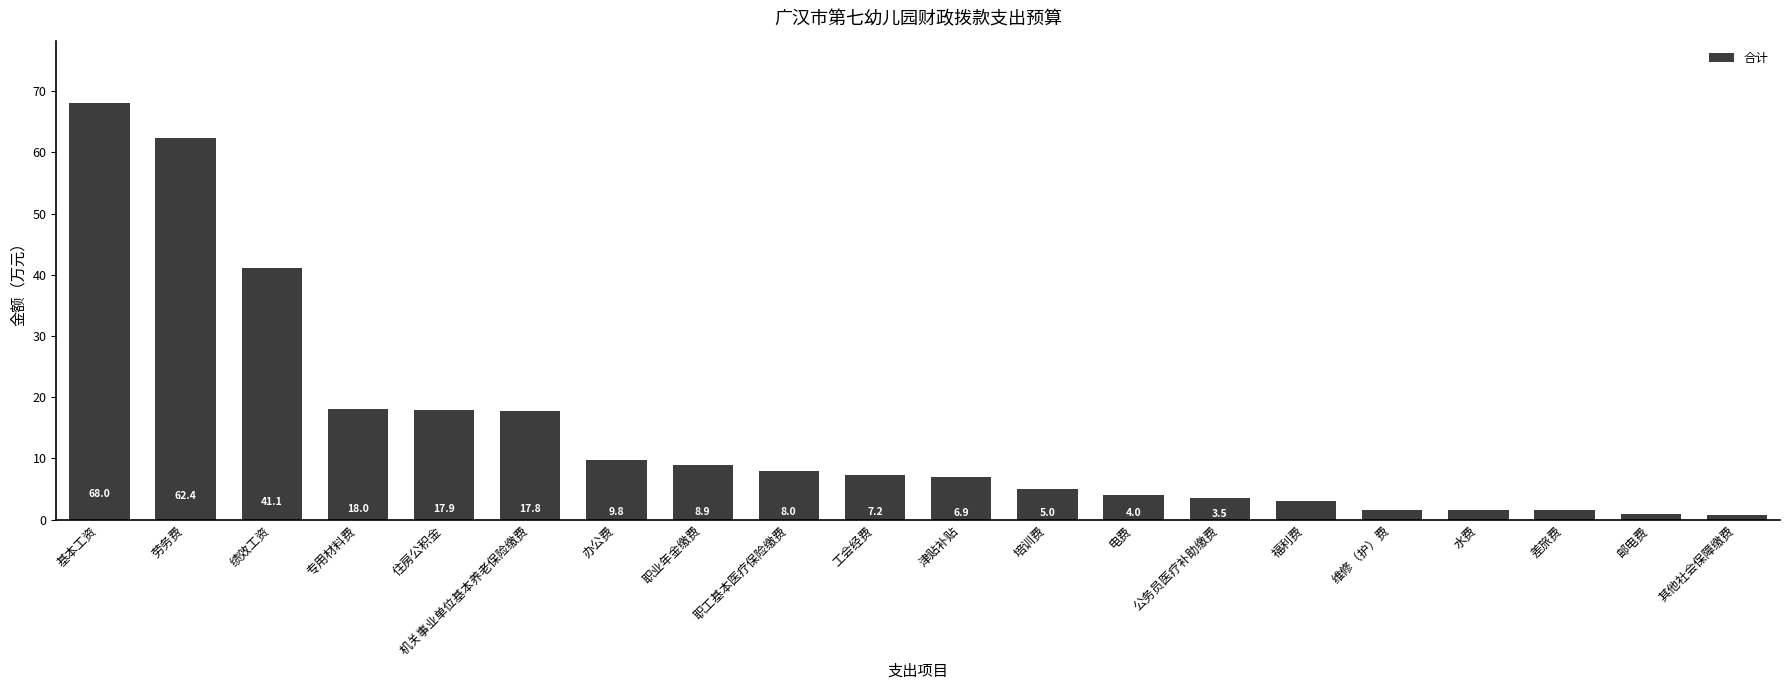

What is the average value?

14.4